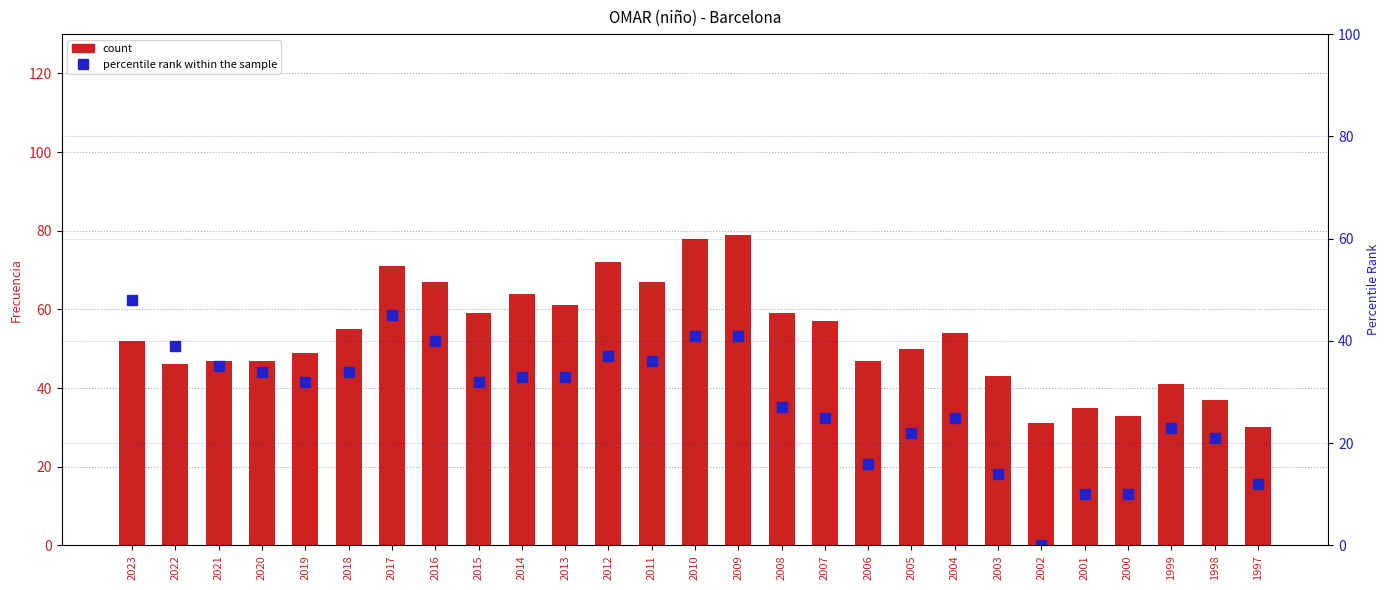

True or false: percentile rank within the sample has a value of 34 at 2018.

True